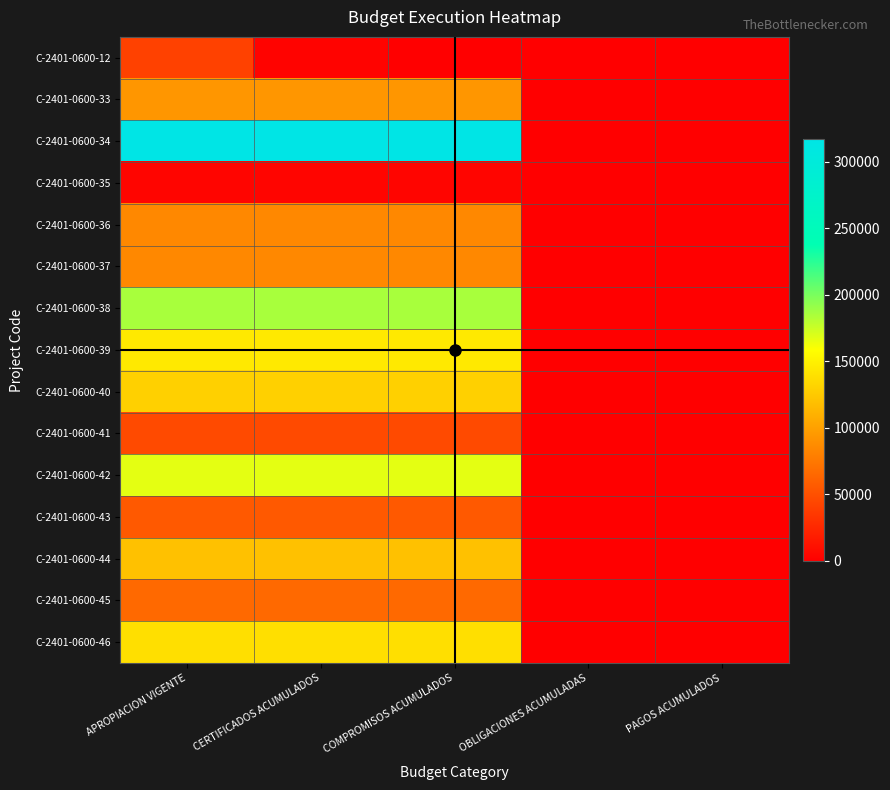

Reading left to right, list all the values displayed in this chart.

C-2401-0600-12: APROPIACION VIGENTE=41235.0	CERTIFICADOS ACUMULADOS=2500.0	COMPROMISOS ACUMULADOS=0.0	OBLIGACIONES ACUMULADAS=0.0	PAGOS ACUMULADOS=0.0
C-2401-0600-33: APROPIACION VIGENTE=94074.1	CERTIFICADOS ACUMULADOS=94074.1	COMPROMISOS ACUMULADOS=94074.1	OBLIGACIONES ACUMULADAS=14.3	PAGOS ACUMULADOS=14.3
C-2401-0600-34: APROPIACION VIGENTE=317133.3	CERTIFICADOS ACUMULADOS=317133.3	COMPROMISOS ACUMULADOS=317133.3	OBLIGACIONES ACUMULADAS=0.0	PAGOS ACUMULADOS=0.0
C-2401-0600-35: APROPIACION VIGENTE=4156.0	CERTIFICADOS ACUMULADOS=4156.0	COMPROMISOS ACUMULADOS=4156.0	OBLIGACIONES ACUMULADAS=0.0	PAGOS ACUMULADOS=0.0
C-2401-0600-36: APROPIACION VIGENTE=85398.7	CERTIFICADOS ACUMULADOS=85398.7	COMPROMISOS ACUMULADOS=85398.7	OBLIGACIONES ACUMULADAS=0.0	PAGOS ACUMULADOS=0.0
C-2401-0600-37: APROPIACION VIGENTE=85084.9	CERTIFICADOS ACUMULADOS=85084.9	COMPROMISOS ACUMULADOS=85084.9	OBLIGACIONES ACUMULADAS=0.0	PAGOS ACUMULADOS=0.0
C-2401-0600-38: APROPIACION VIGENTE=185675.0	CERTIFICADOS ACUMULADOS=185675.0	COMPROMISOS ACUMULADOS=185675.0	OBLIGACIONES ACUMULADAS=0.0	PAGOS ACUMULADOS=0.0
C-2401-0600-39: APROPIACION VIGENTE=145212.8	CERTIFICADOS ACUMULADOS=145212.8	COMPROMISOS ACUMULADOS=145212.8	OBLIGACIONES ACUMULADAS=16.5	PAGOS ACUMULADOS=16.5
C-2401-0600-40: APROPIACION VIGENTE=129947.7	CERTIFICADOS ACUMULADOS=129947.7	COMPROMISOS ACUMULADOS=129947.7	OBLIGACIONES ACUMULADAS=0.0	PAGOS ACUMULADOS=0.0
C-2401-0600-41: APROPIACION VIGENTE=46922.7	CERTIFICADOS ACUMULADOS=46922.7	COMPROMISOS ACUMULADOS=46922.7	OBLIGACIONES ACUMULADAS=72.0	PAGOS ACUMULADOS=72.0
C-2401-0600-42: APROPIACION VIGENTE=167121.7	CERTIFICADOS ACUMULADOS=167121.7	COMPROMISOS ACUMULADOS=167121.7	OBLIGACIONES ACUMULADAS=0.0	PAGOS ACUMULADOS=0.0
C-2401-0600-43: APROPIACION VIGENTE=55932.1	CERTIFICADOS ACUMULADOS=55932.1	COMPROMISOS ACUMULADOS=55932.1	OBLIGACIONES ACUMULADAS=0.0	PAGOS ACUMULADOS=0.0
C-2401-0600-44: APROPIACION VIGENTE=120513.9	CERTIFICADOS ACUMULADOS=120513.9	COMPROMISOS ACUMULADOS=120513.9	OBLIGACIONES ACUMULADAS=0.0	PAGOS ACUMULADOS=0.0
C-2401-0600-45: APROPIACION VIGENTE=65935.1	CERTIFICADOS ACUMULADOS=65935.1	COMPROMISOS ACUMULADOS=65935.1	OBLIGACIONES ACUMULADAS=0.0	PAGOS ACUMULADOS=0.0
C-2401-0600-46: APROPIACION VIGENTE=139078.5	CERTIFICADOS ACUMULADOS=139078.5	COMPROMISOS ACUMULADOS=139078.5	OBLIGACIONES ACUMULADAS=0.0	PAGOS ACUMULADOS=0.0